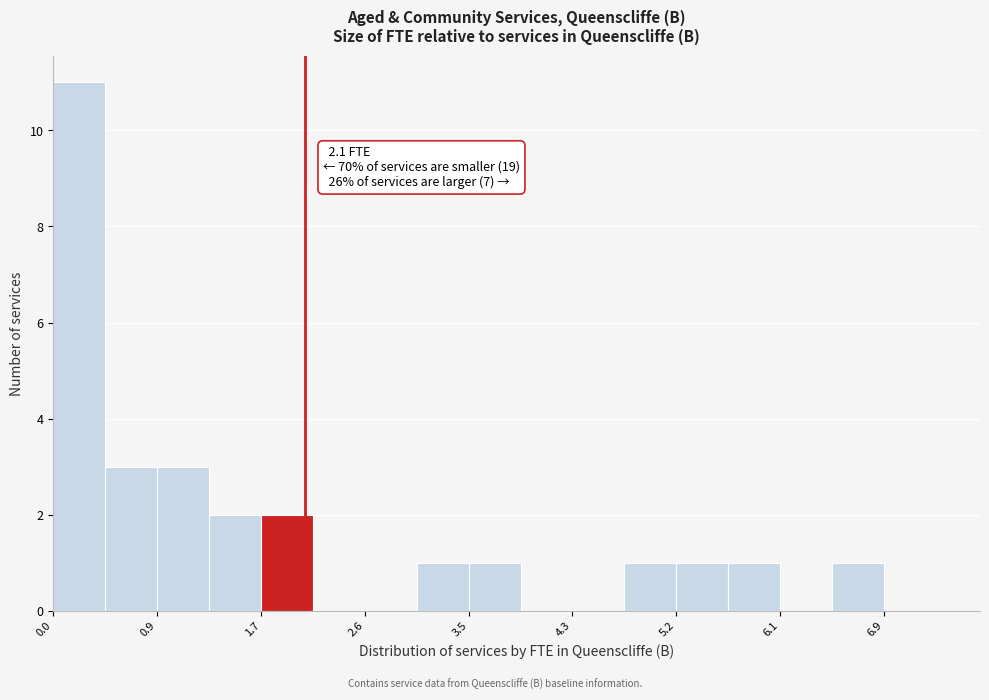

Over which range of the x-axis is the bar tallest?

0.0 to 0.4